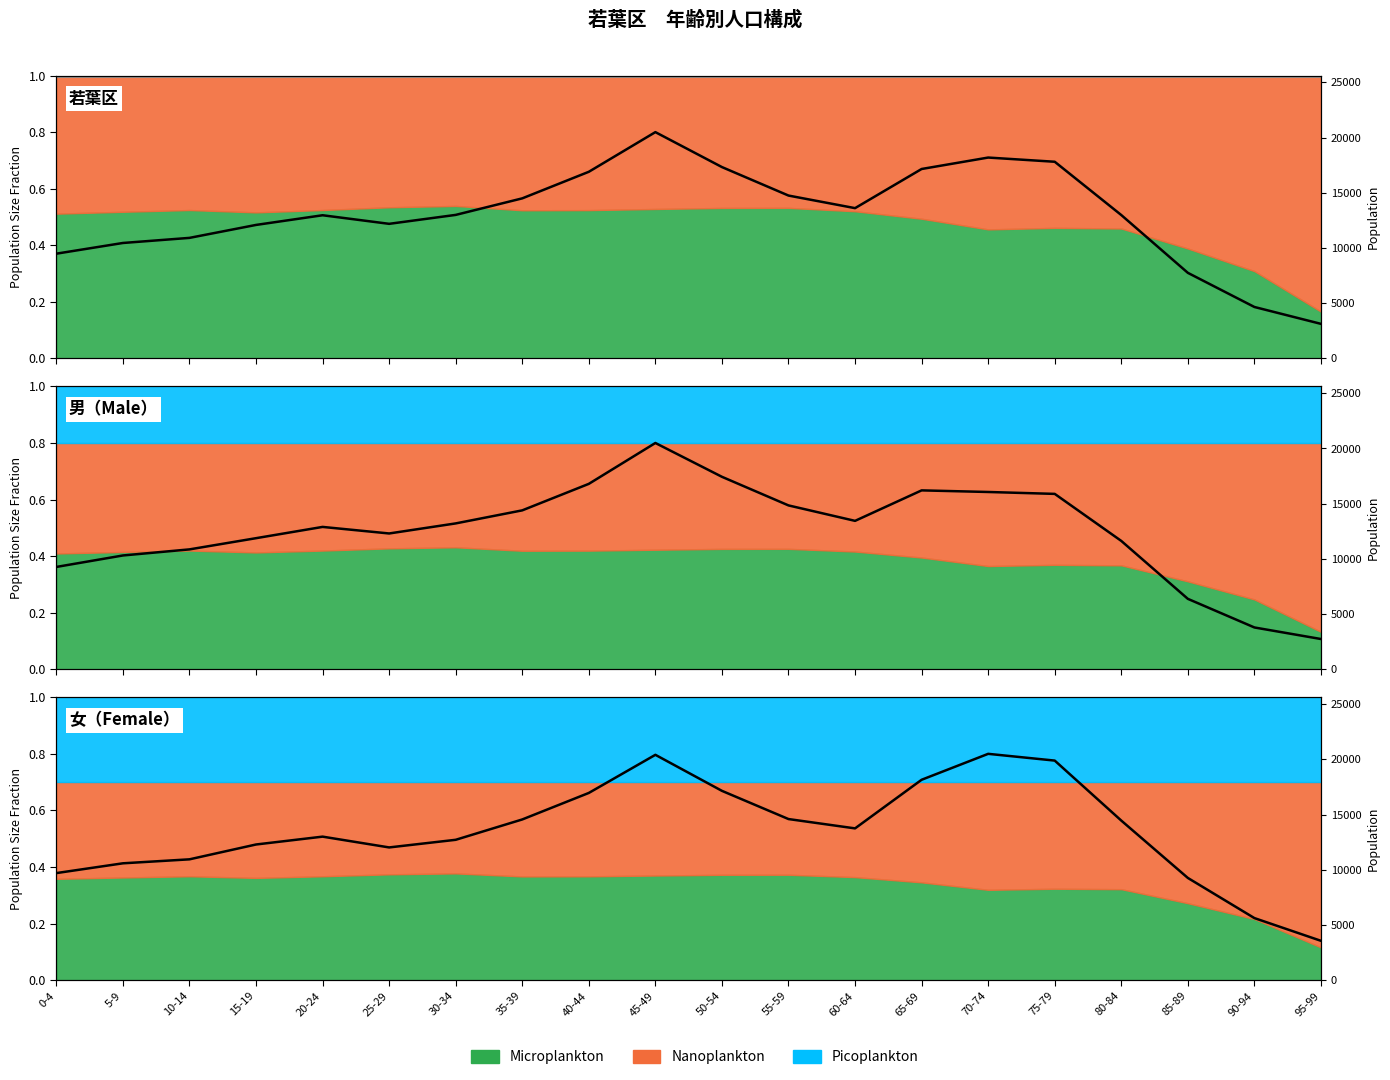

Read the Female value at 20-24.

0.5